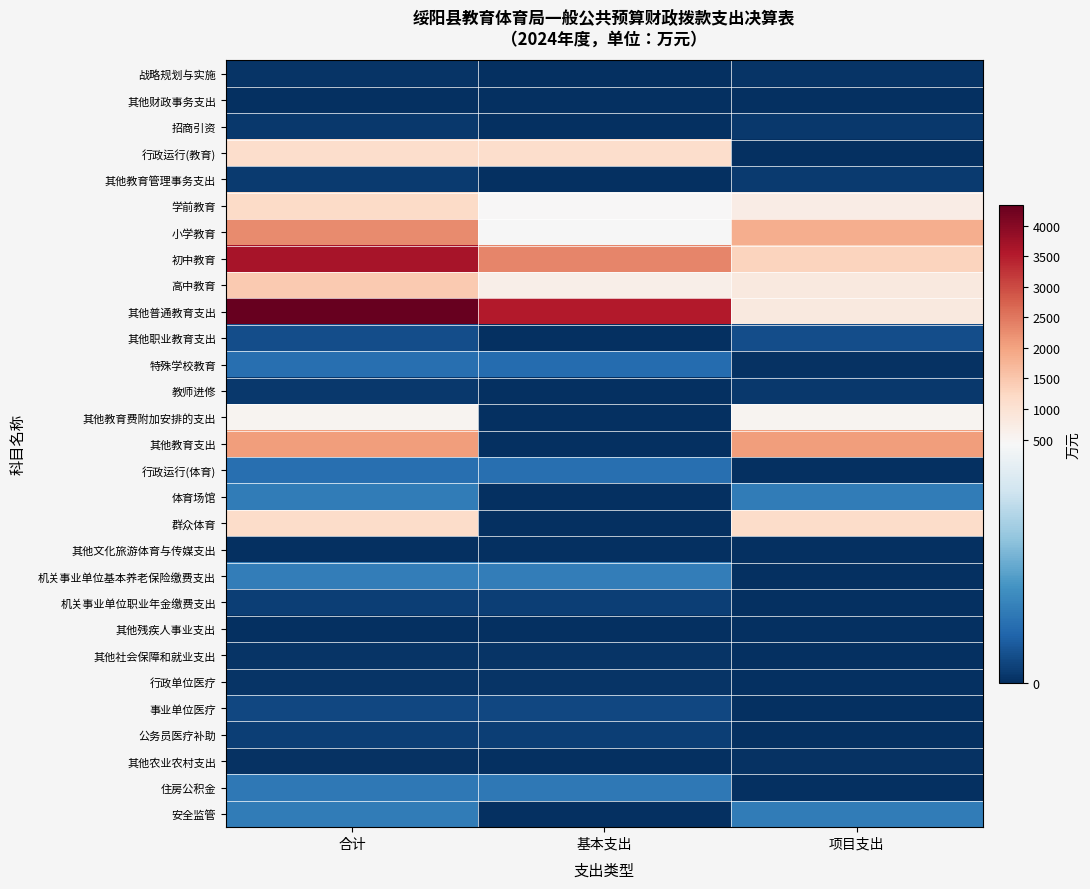

What is the total value across all series at 基本支出?

9089.6